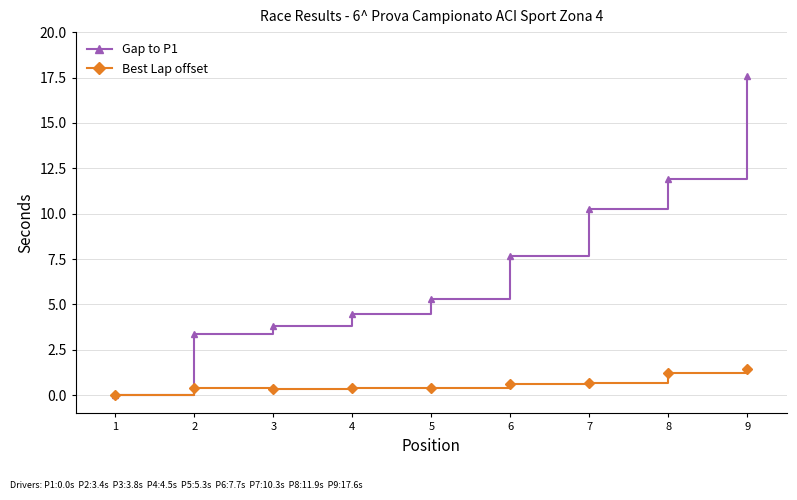

What is the difference between the highest and lowest values at 8?

10.7